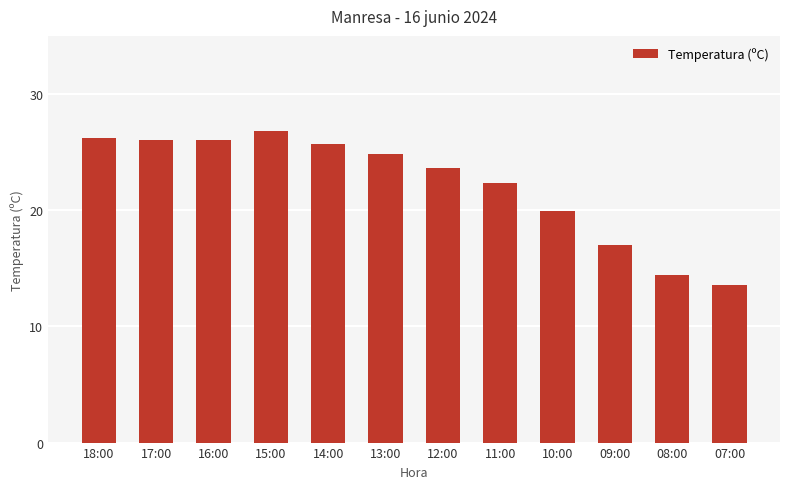

Reading left to right, what are all the values shown in this chart?

26.2	26.0	26.0	26.8	25.7	24.8	23.6	22.3	19.9	17.0	14.4	13.6